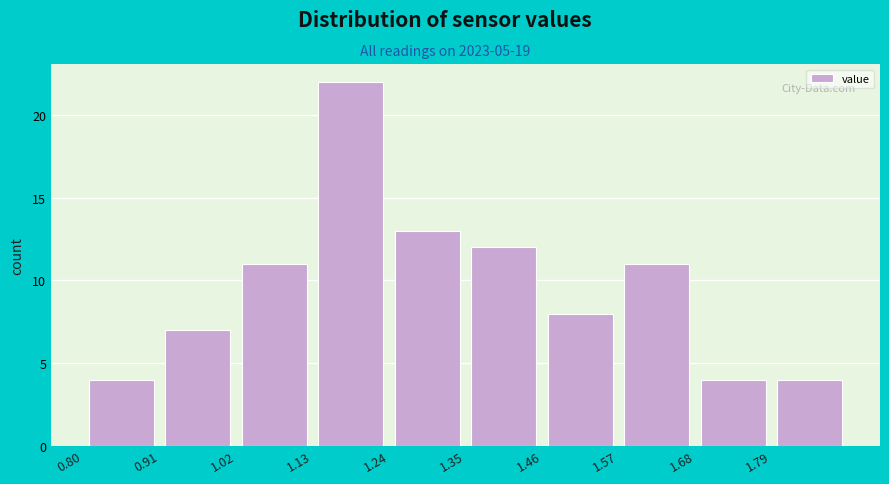

Reading left to right, transcribe this chart: for each bar, give the range it covers on the x-axis and its height. Neither the bar edges nor the heights are printed on the chart, so give them approximately, as read against the axes.

0.80 to 0.91: 4
0.91 to 1.02: 7
1.02 to 1.13: 11
1.13 to 1.24: 22
1.24 to 1.35: 13
1.35 to 1.46: 12
1.46 to 1.57: 8
1.57 to 1.68: 11
1.68 to 1.79: 4
1.79 to 1.90: 4